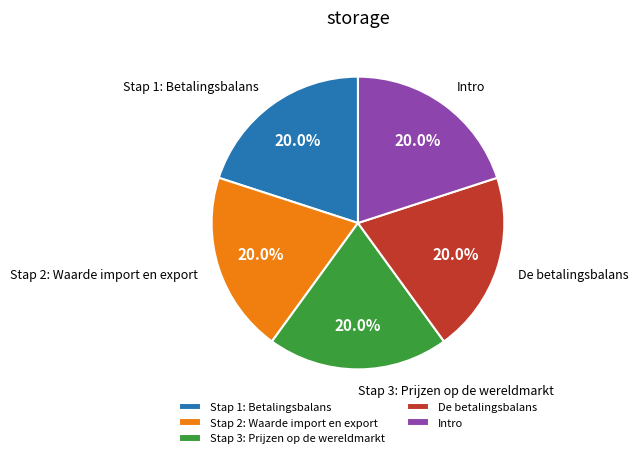

Approximately how many times larger is the value at Intro compared to Stap 3: Prijzen op de wereldmarkt?

1.0